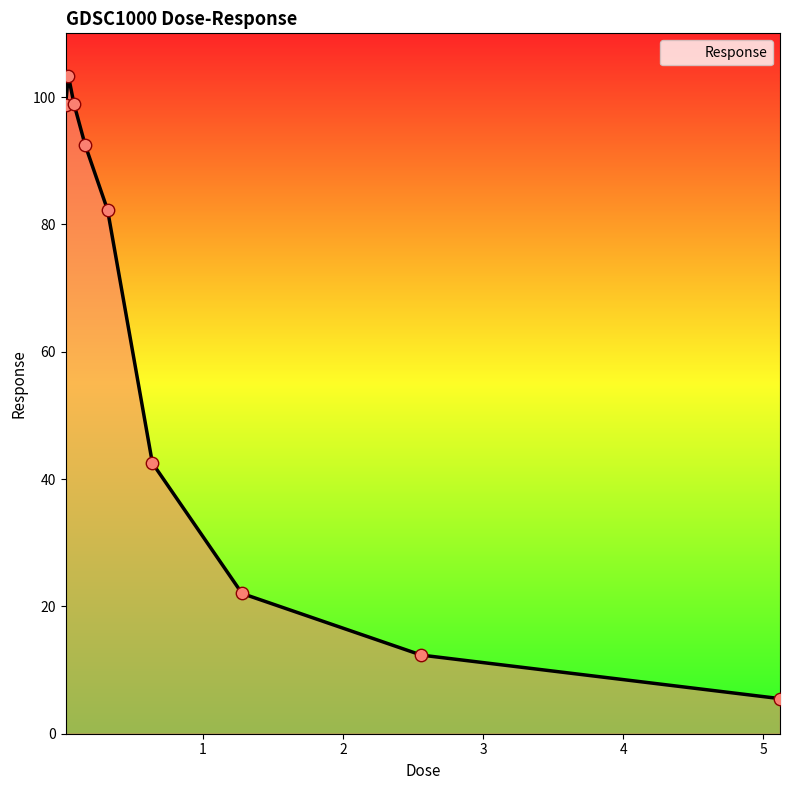

What is the greatest value displayed?

103.4